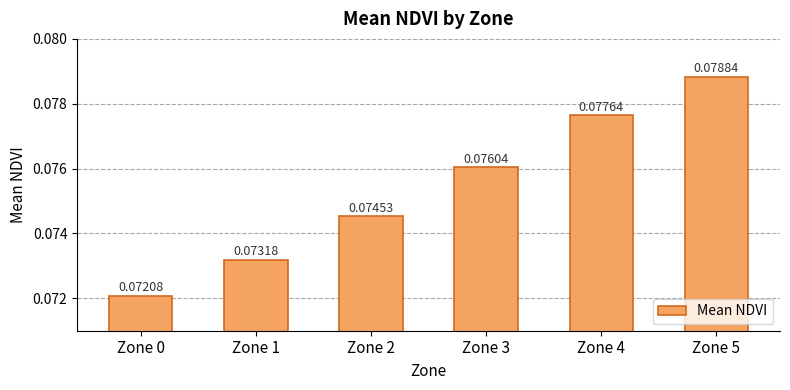

List the labels in order of value, largest first.

Zone 5, Zone 4, Zone 3, Zone 2, Zone 1, Zone 0